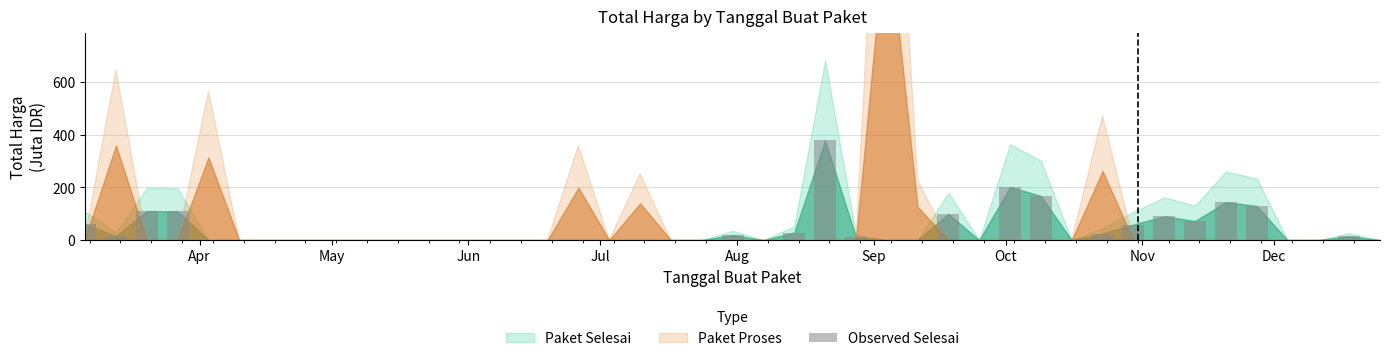

What is the maximum value shown in the chart?

379.1